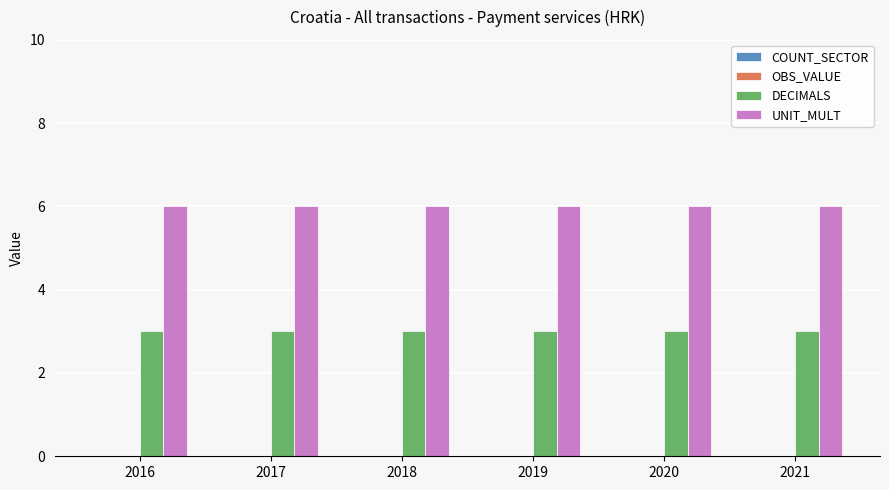

Does the chart contain any negative values?

No